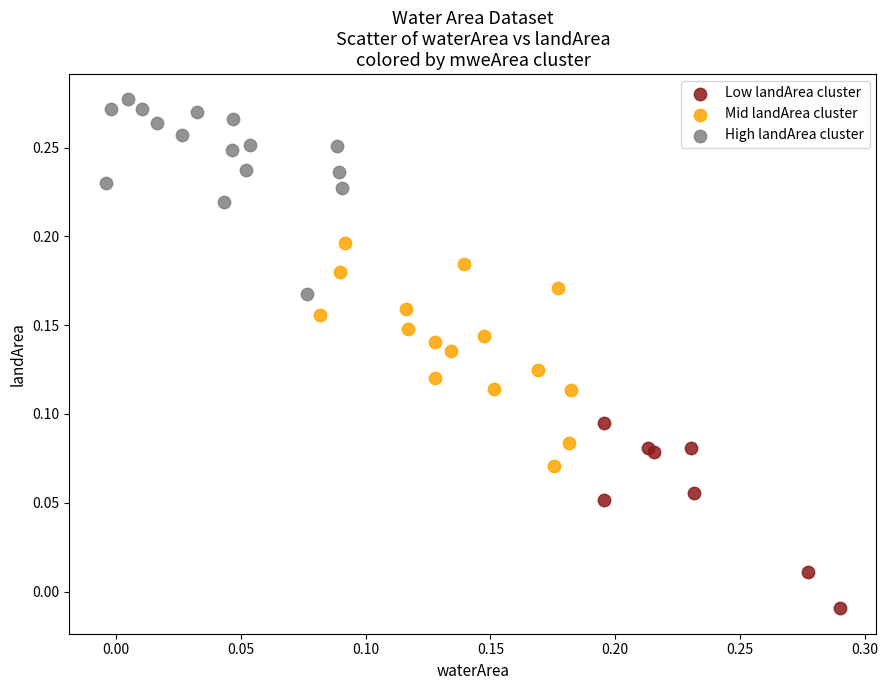

Which series reaches the maximum Y coordinate?

High landArea cluster